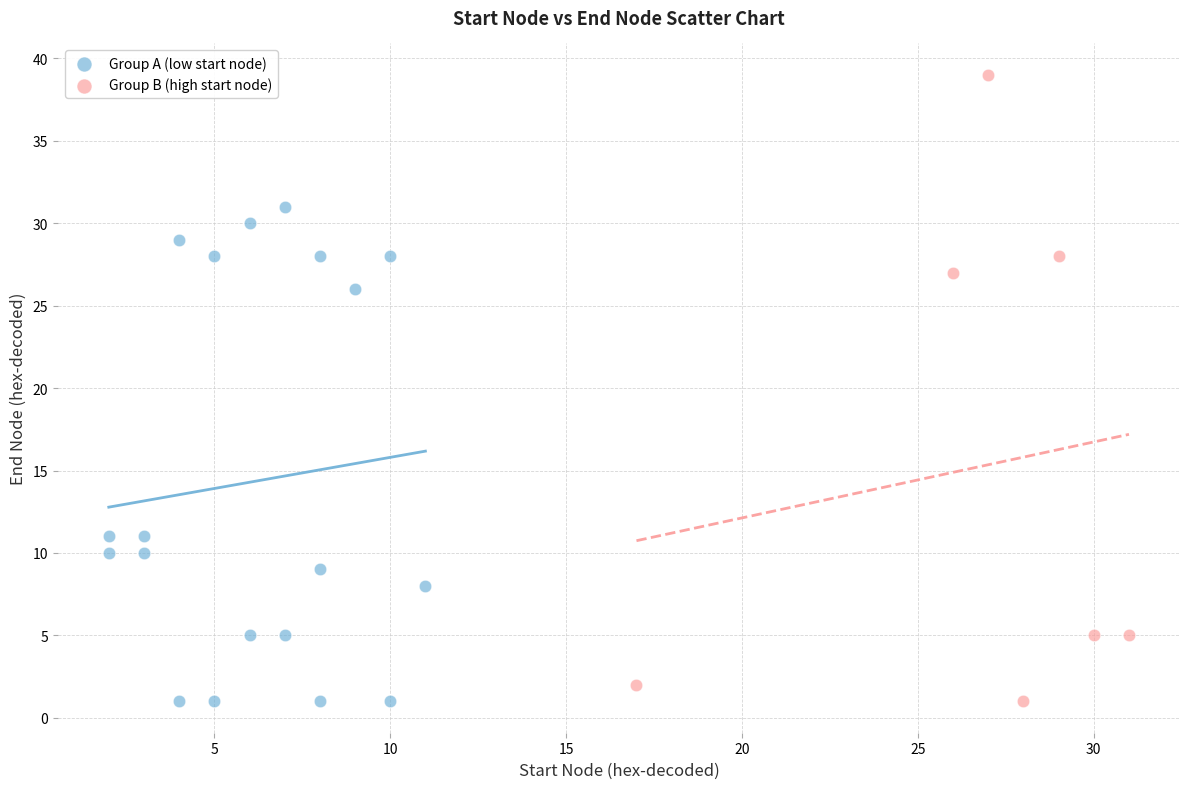

Which series has the largest Y range (max minus min)?

Group B (high start node)